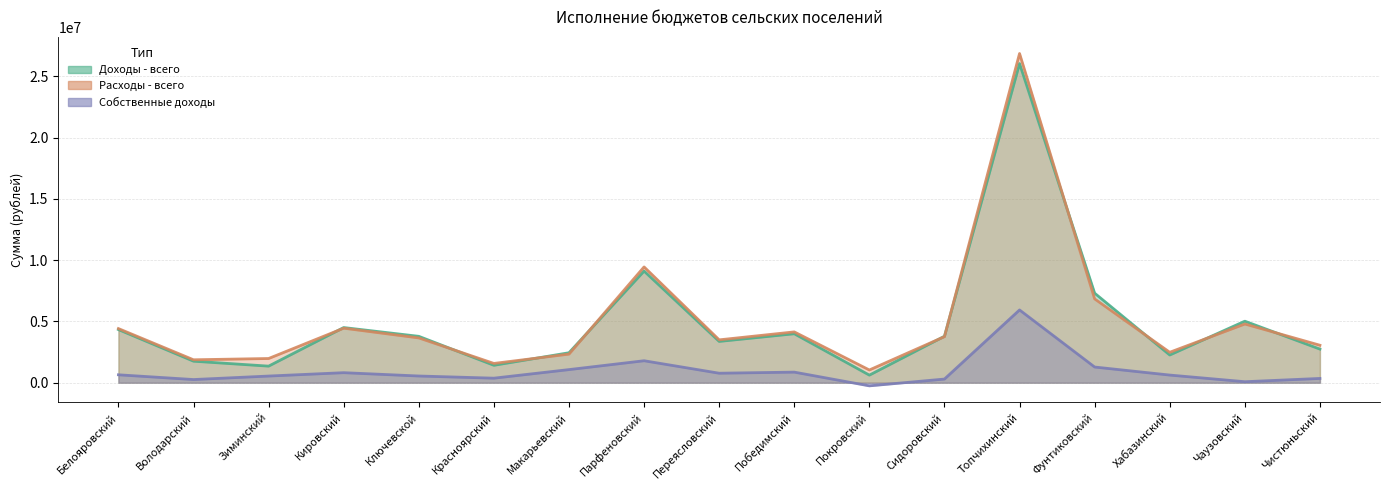

What is the sum of the Расходы - всего values at Сидоровский and Володарский?

5627257